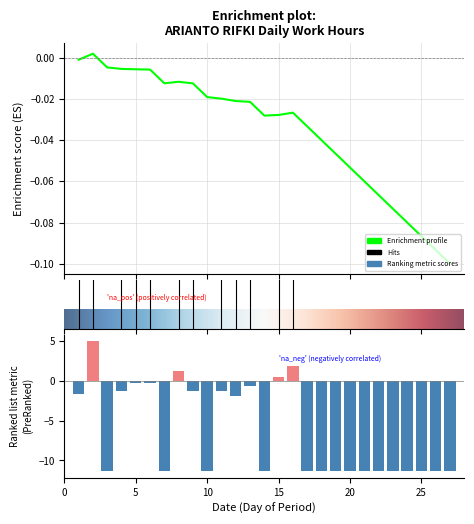

The value at 15 is 0.9. True or false?

False